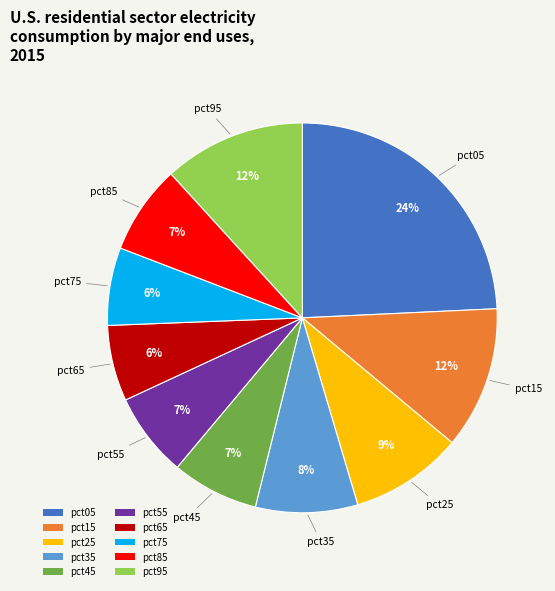

Count the number of slices in the pie.

10